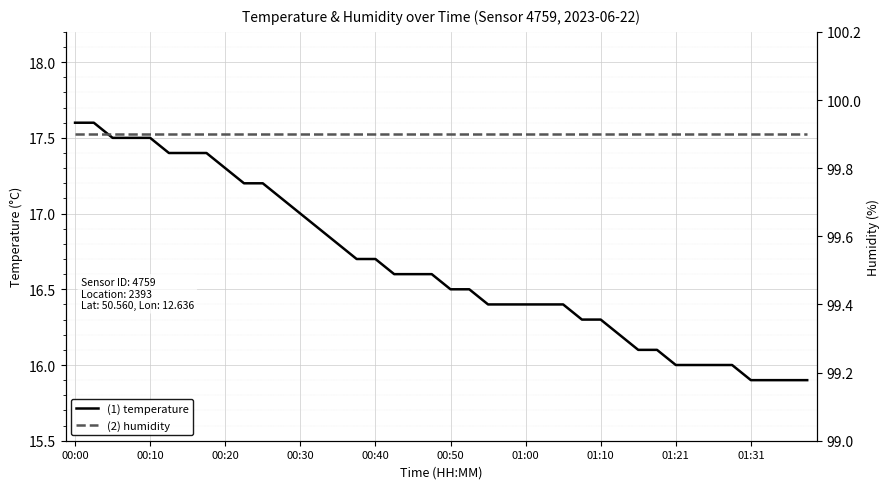

What is the value of the humidity point at the 2nd from the left?

99.9